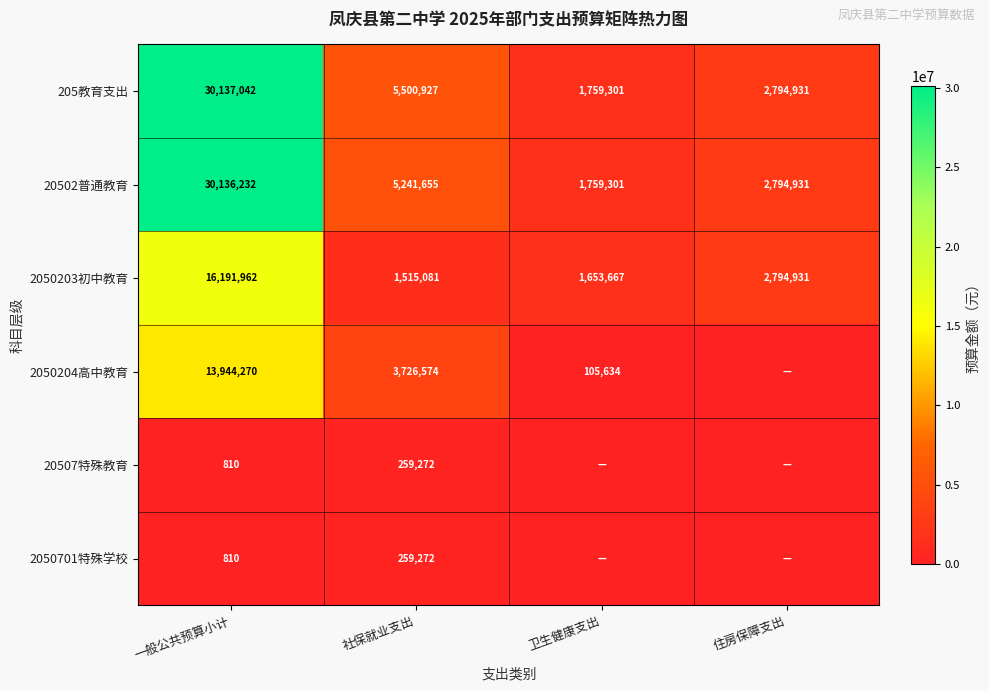

The 20507特殊教育 series shows 118962 at 社保就业支出. True or false?

False